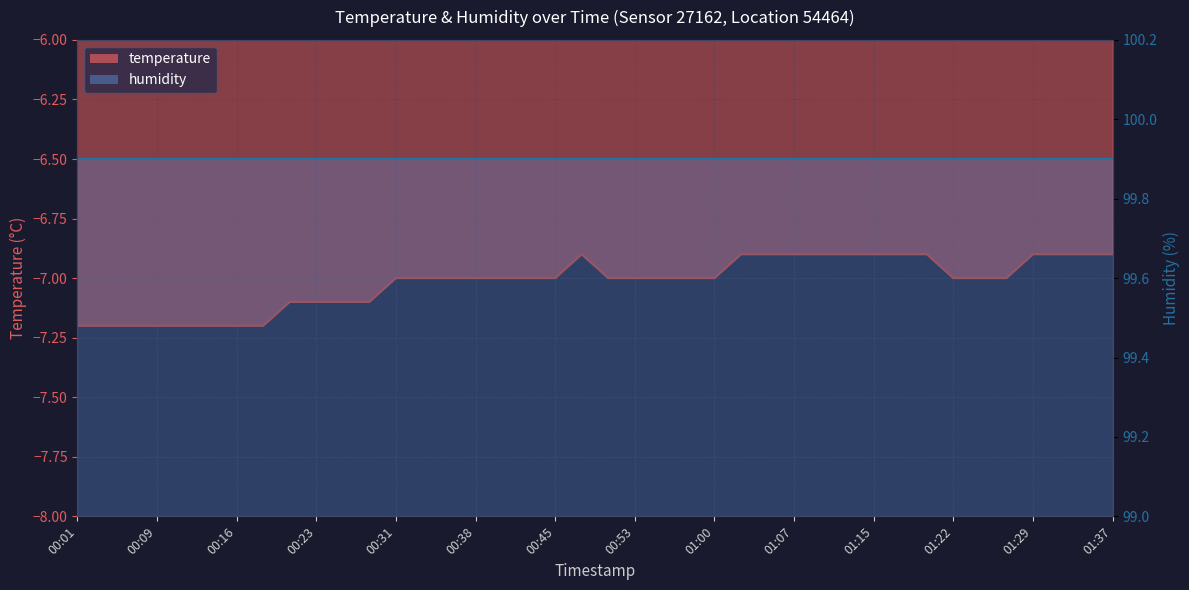

What is the minimum value shown in the chart?

-7.2